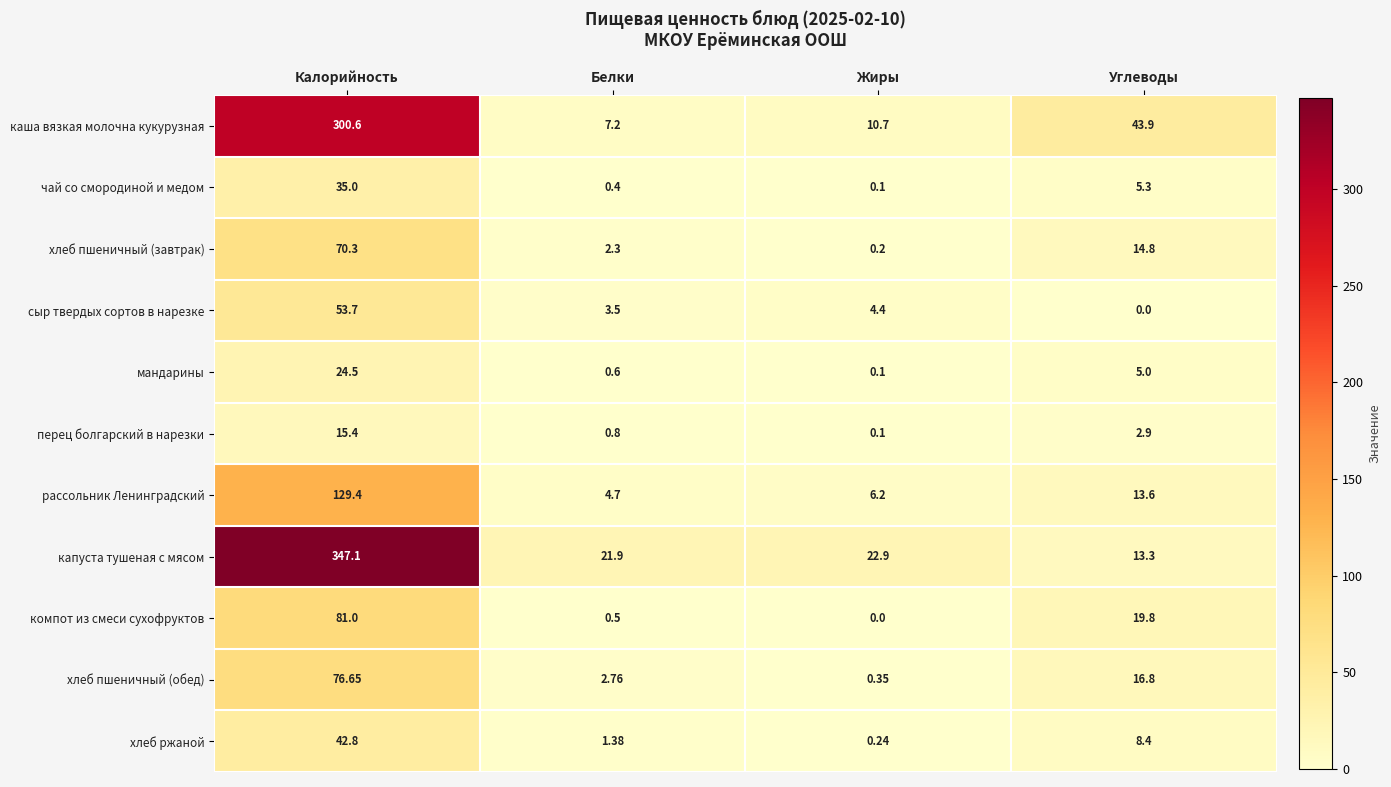

Is the value of капуста тушеная с мясом at Углеводы greater than the value of каша вязкая молочна кукурузная at Углеводы?

No